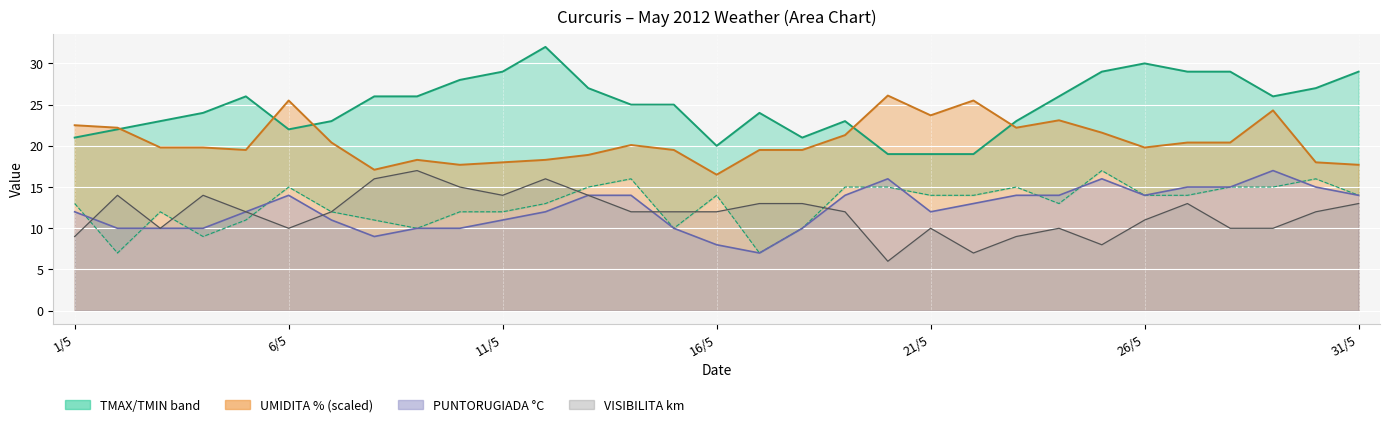

What is the value of the TMAX °C point at the 14th from the left?

25